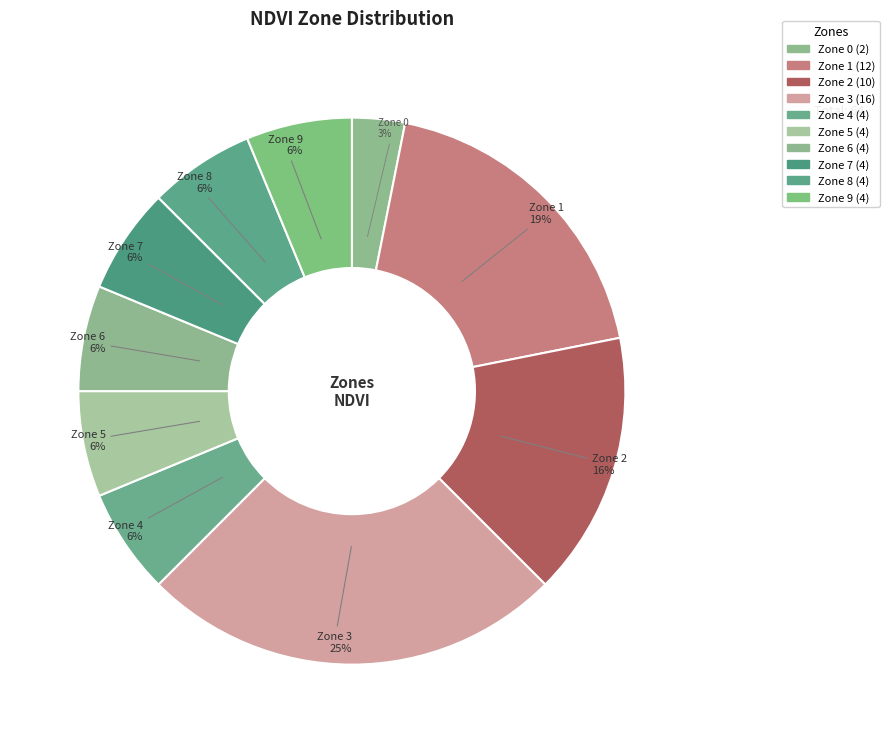

Rank the categories by value from highest to lowest.

Zone 3, Zone 1, Zone 2, Zone 4, Zone 5, Zone 6, Zone 7, Zone 8, Zone 9, Zone 0